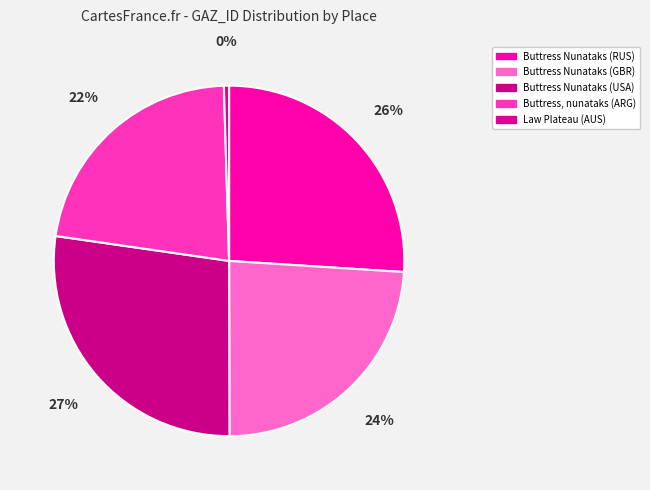

Is the sum of Buttress Nunataks (GBR) and Buttress, nunataks (ARG) greater than half?

No